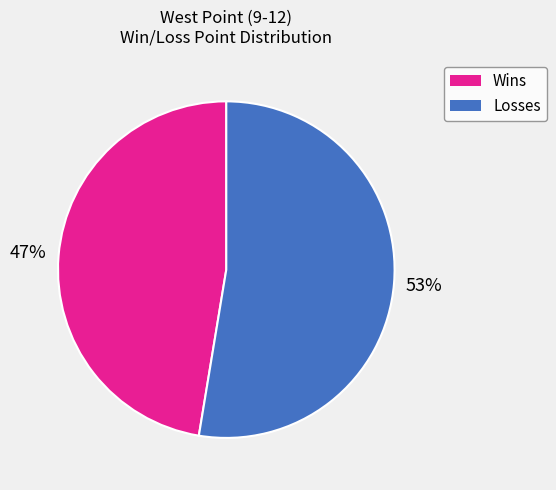

Count the number of slices in the pie.

2